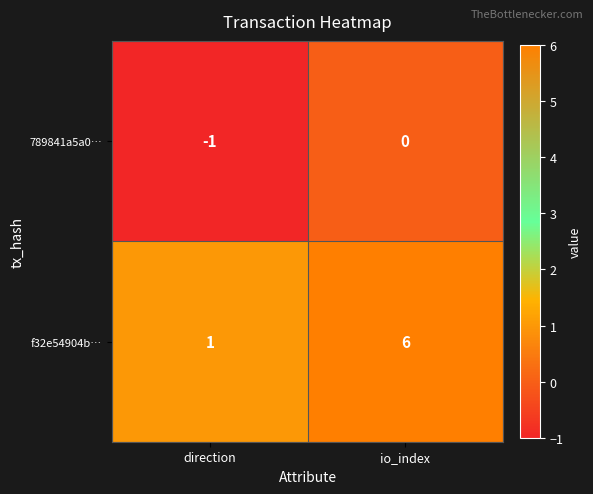

Reading right to left, transcribe all the data shown in this chart.

789841a5a0…: io_index=0	direction=-1
f32e54904b…: io_index=6	direction=1